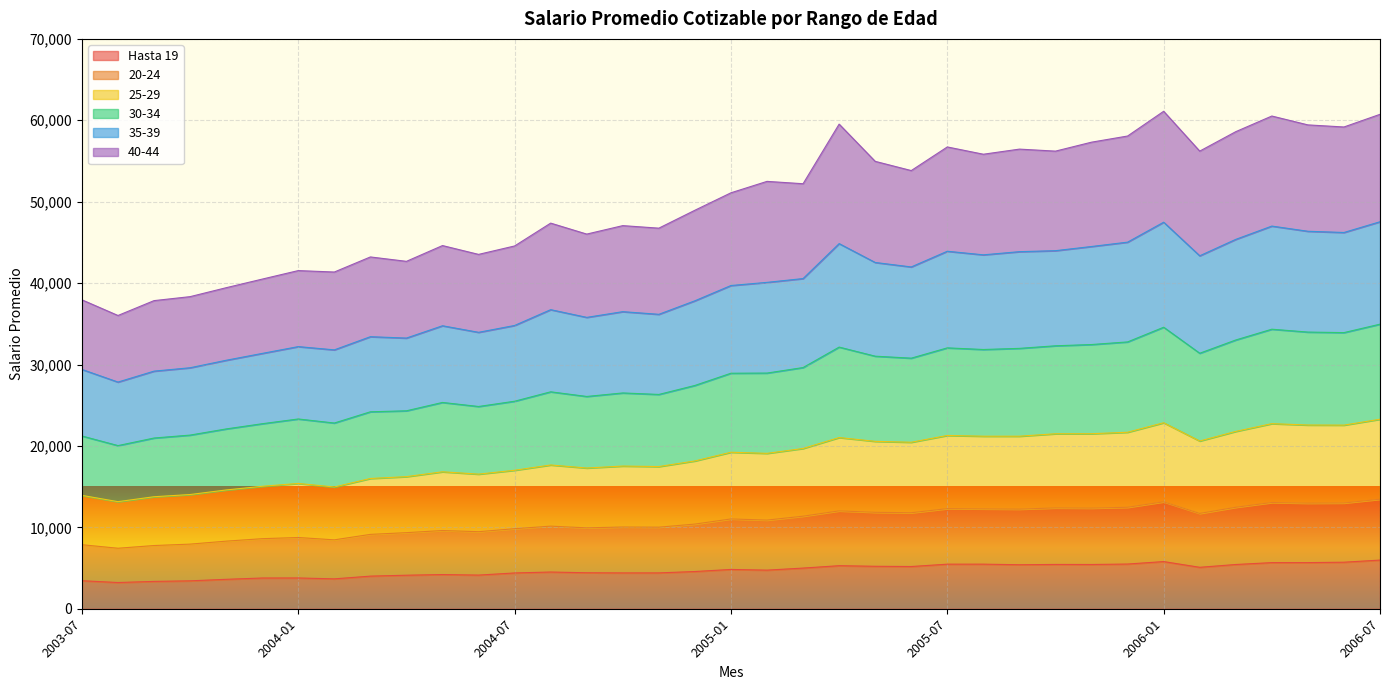

What is the total value across all series at 2004-01?

41537.8